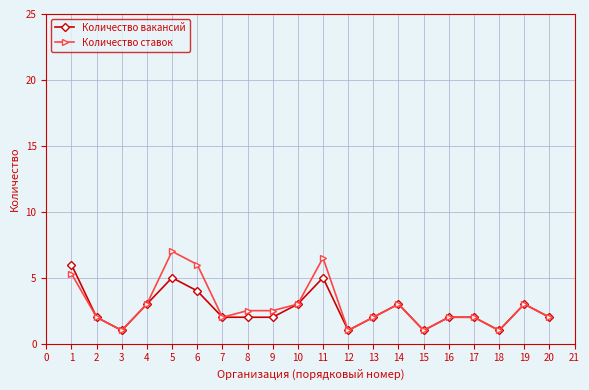

Rank the series by their maximum value, from lowest to highest.

Количество вакансий, Количество ставок